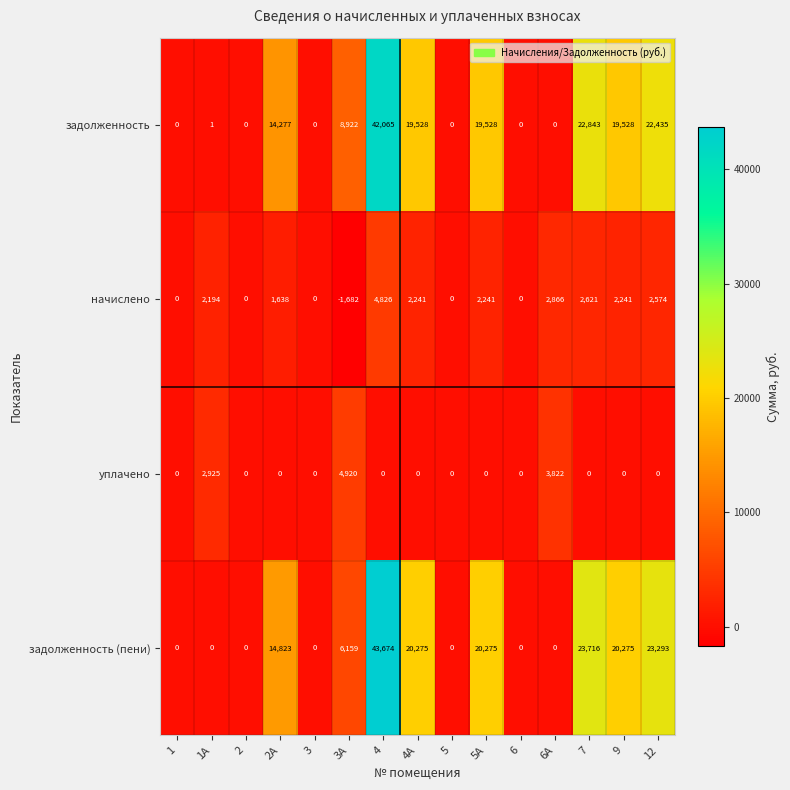

At 4, list the series in order from smallest to largest.

уплачено, начислено, задолженность, задолженность (пени)